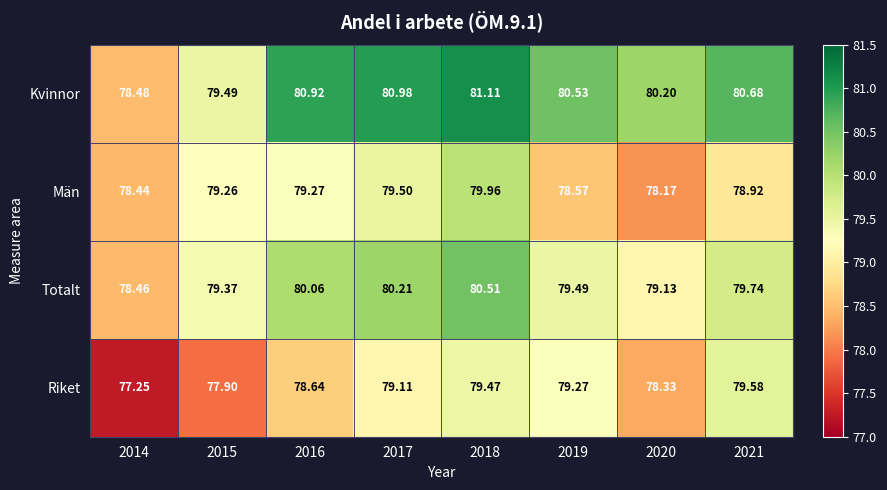

Rank the series by their average value, from highest to lowest.

Kvinnor, Totalt, Män, Riket